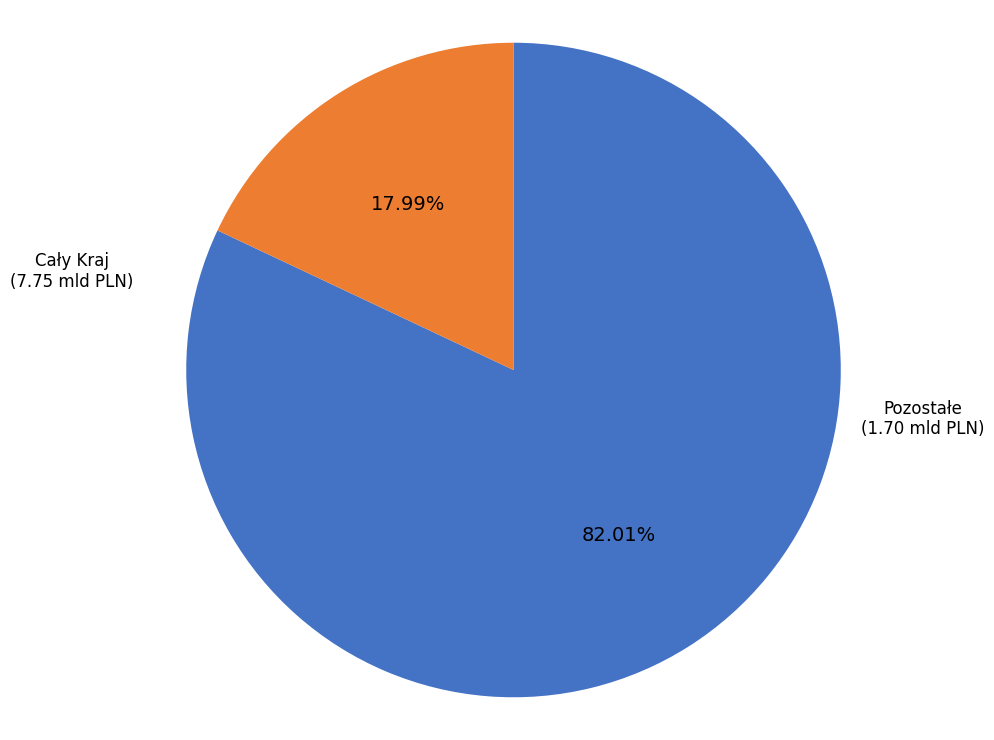

Is there a majority slice in this chart?

Yes